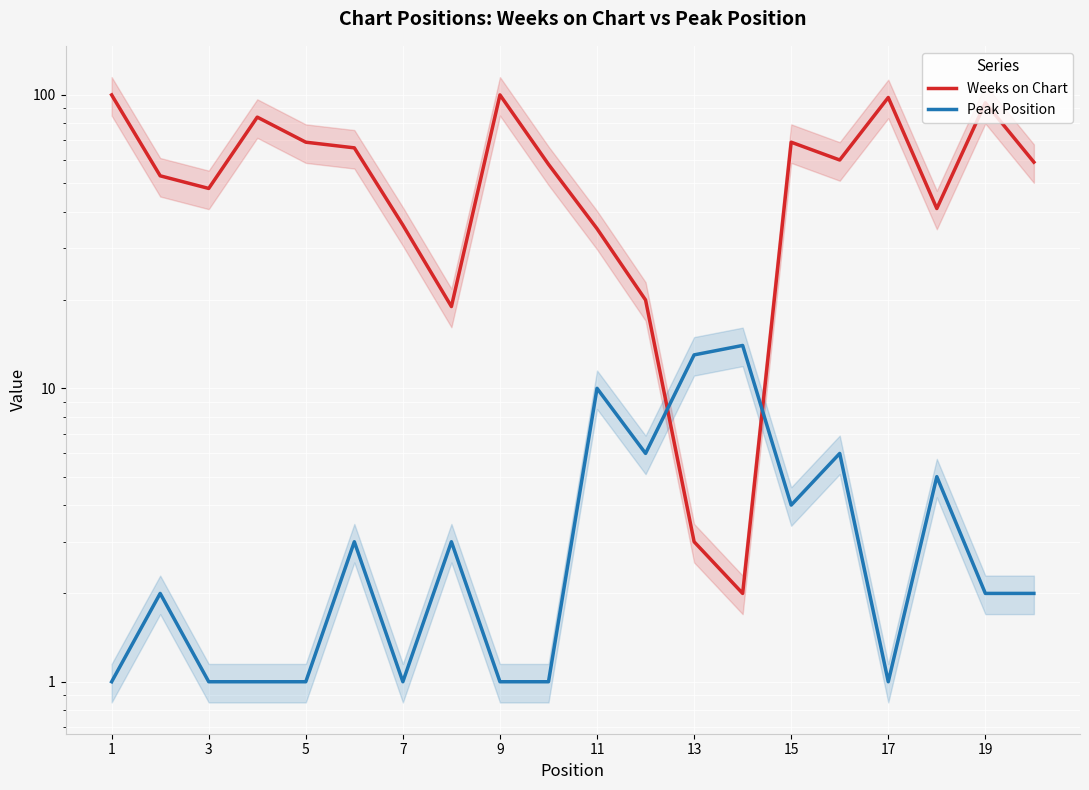

Which series ends up on top after the final intersection of Peak Position and Weeks on Chart?

Weeks on Chart